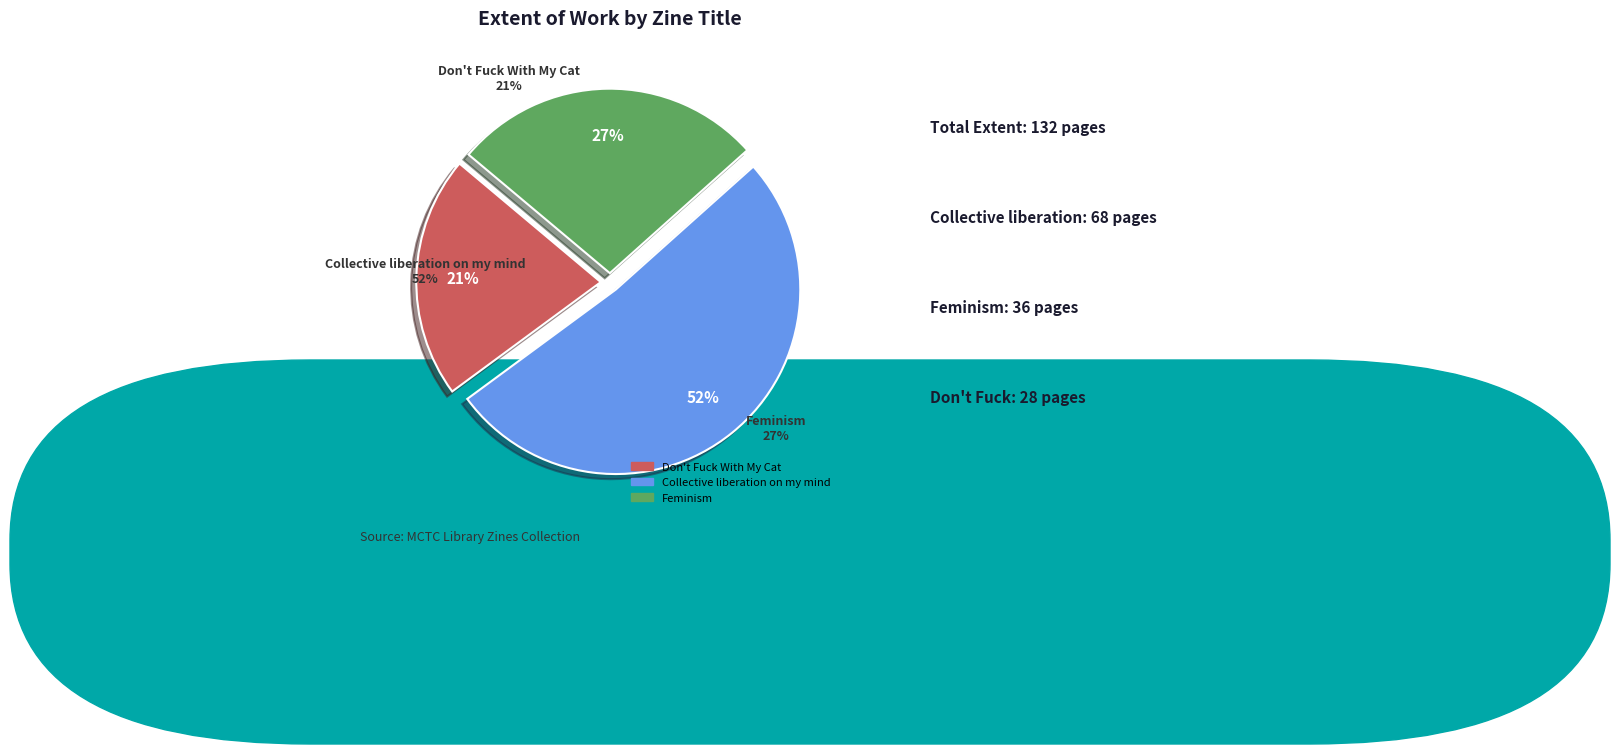

To the nearest percent, what is the difference between the Feminism and Collective liberation on my mind slice percentages?

24%